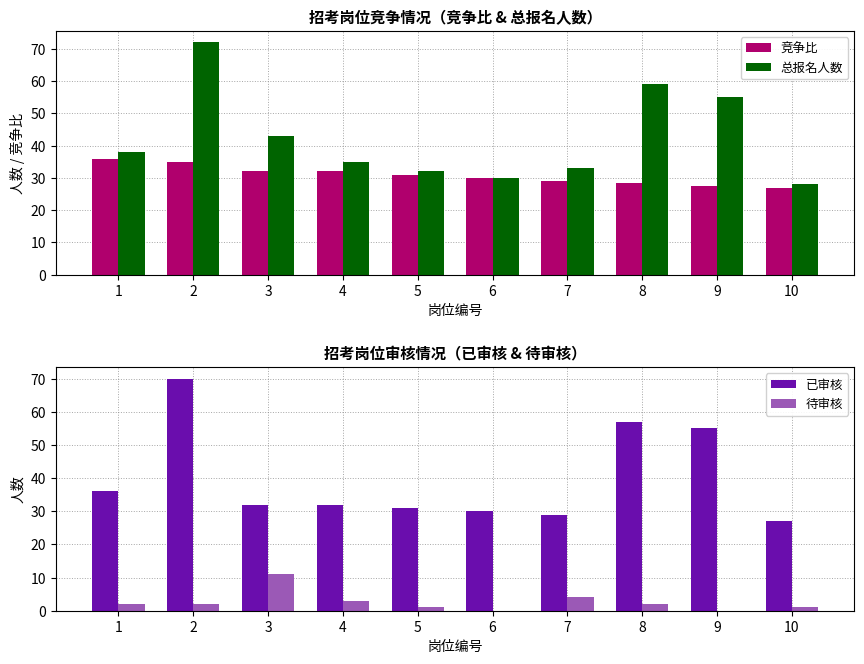

Which has a higher value, 6 or 3?

3